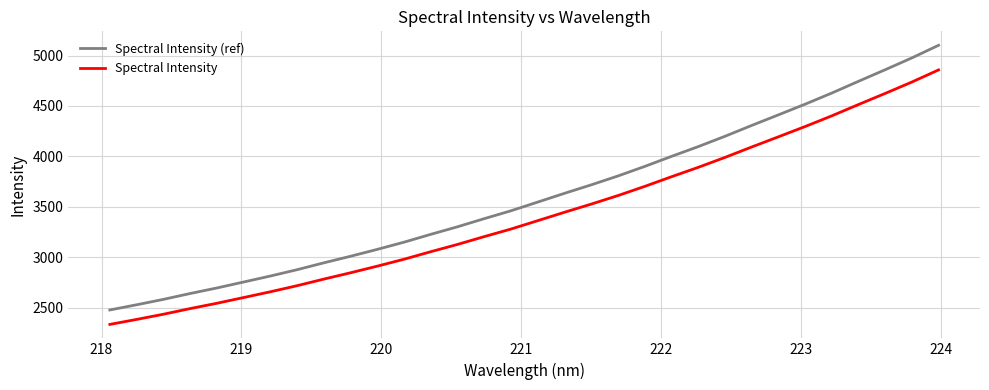

Rank the series by their average value, from highest to lowest.

Spectral Intensity (ref), Spectral Intensity